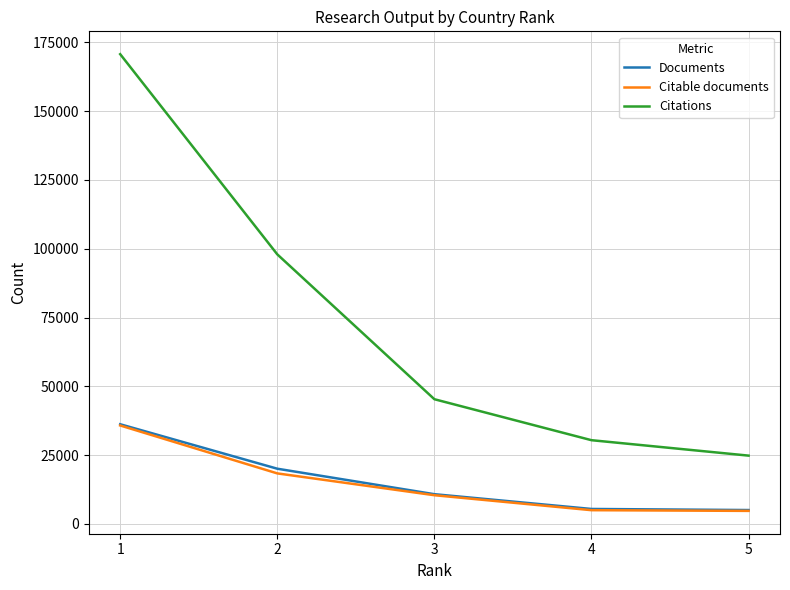

What is the minimum value shown in the chart?

4744